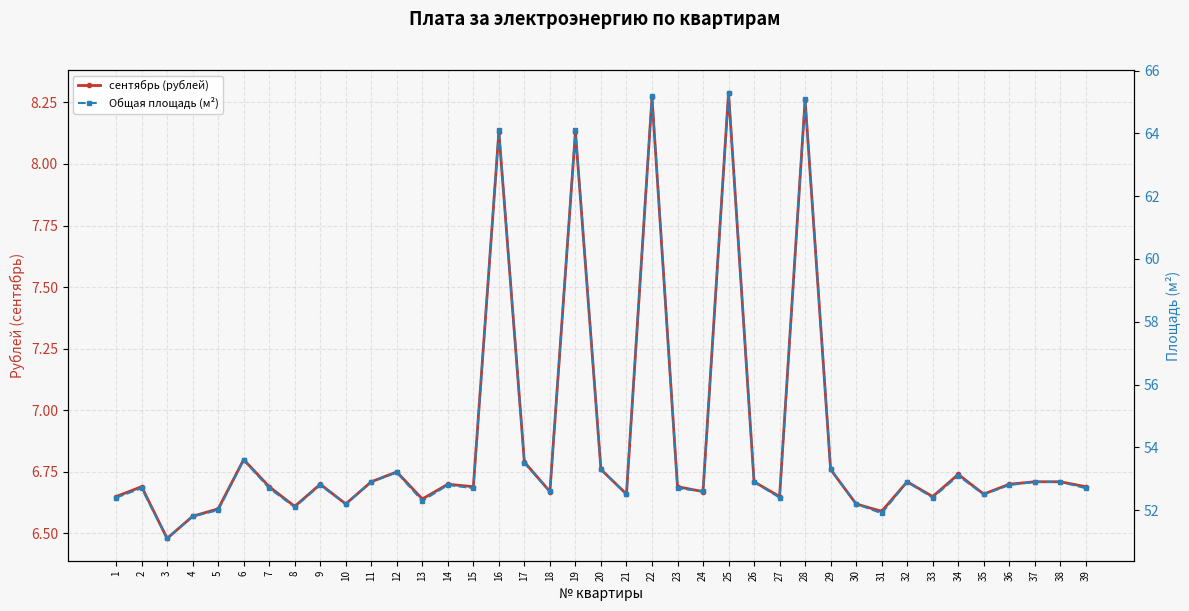

What is the minimum value for Общая площадь (м²)?

51.1